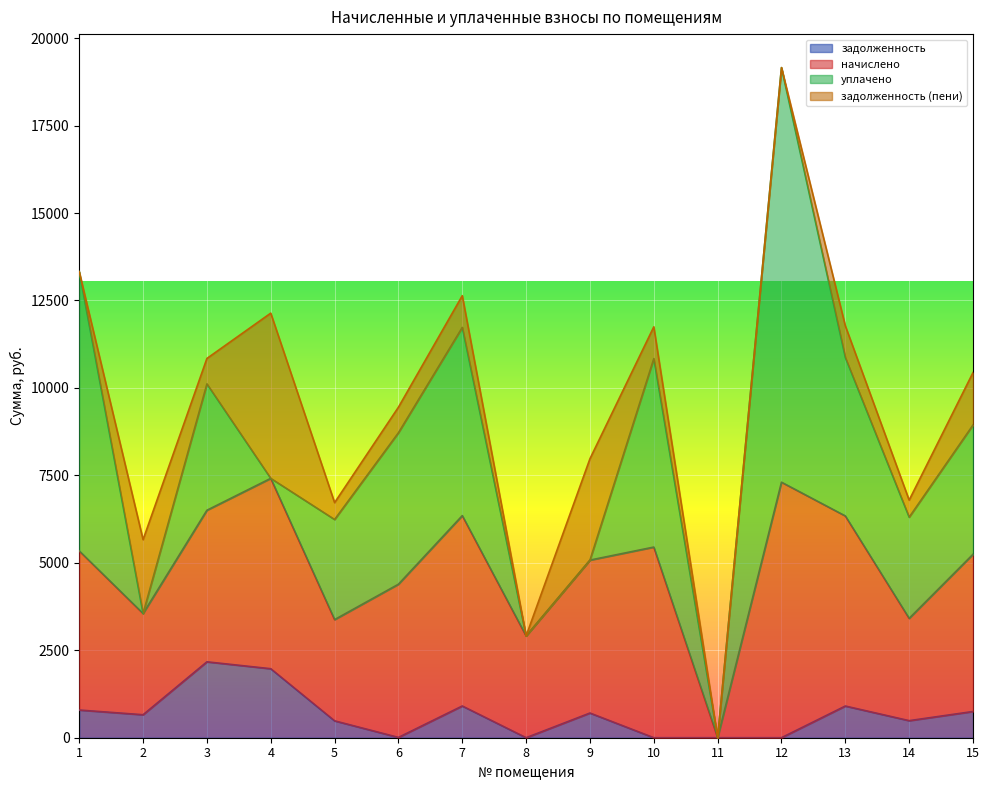

True or false: задолженность (пени) has a value of 728.3 at 3.

True